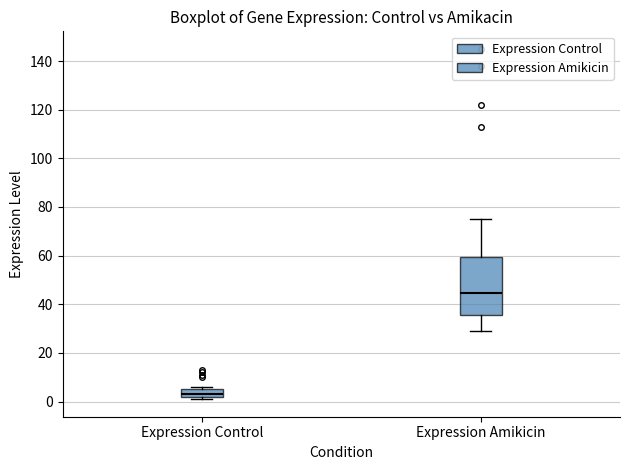

Reading left to right, read every box against the y-axis: the position of its median line, the range the box covers, and the ends of its whiskers. The values are not printed on the chart, so give them approximately, as read against the axis.

Expression Control: median 4, box 2 to 6, whiskers 2 (just below the box's lower edge) to 6 (just above the box's upper edge)
Expression Amikicin: median 44, box 36 to 60, whiskers 30 to 76